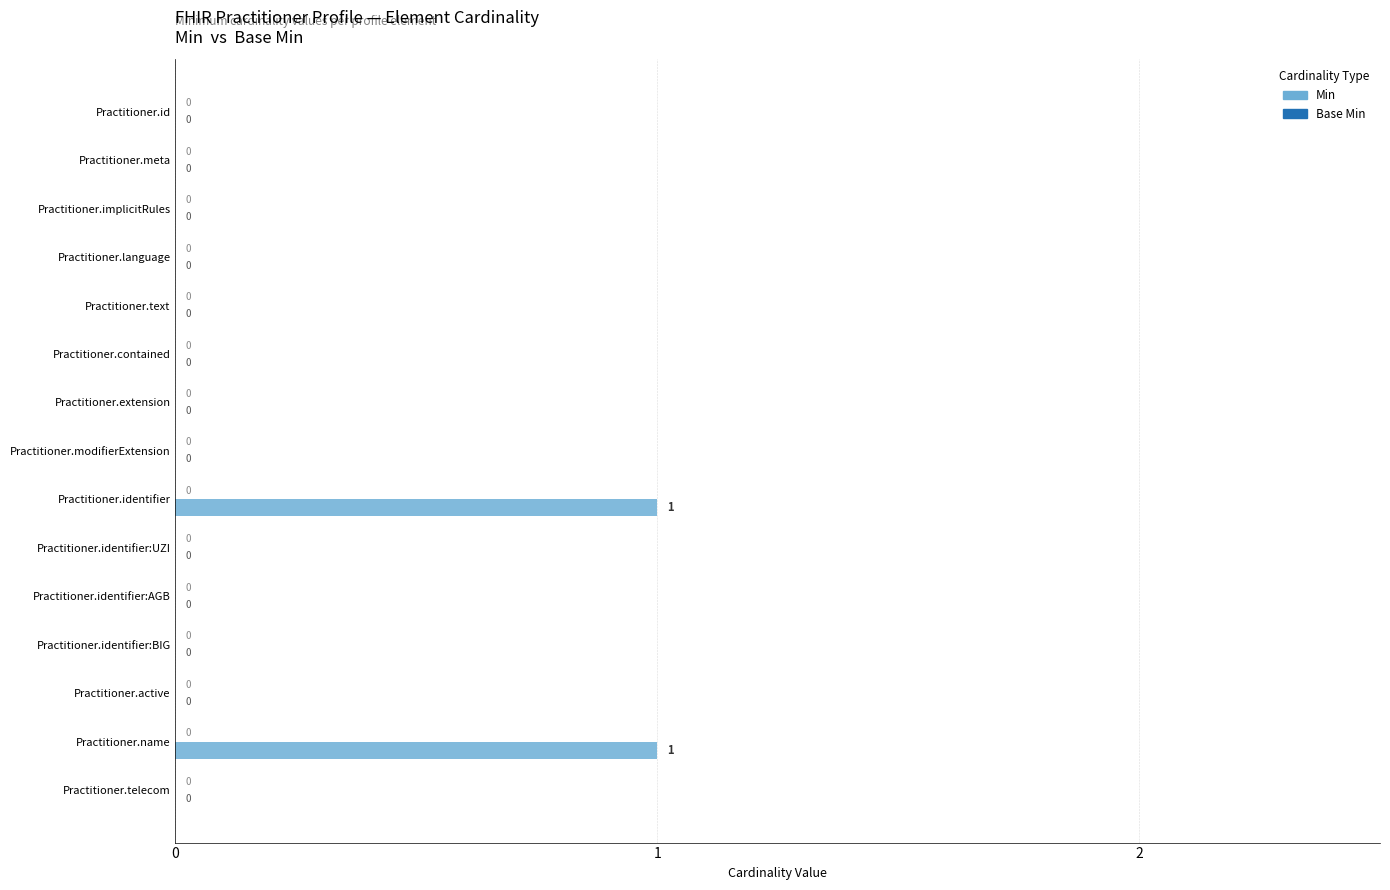

Count the number of categories in the chart.

15